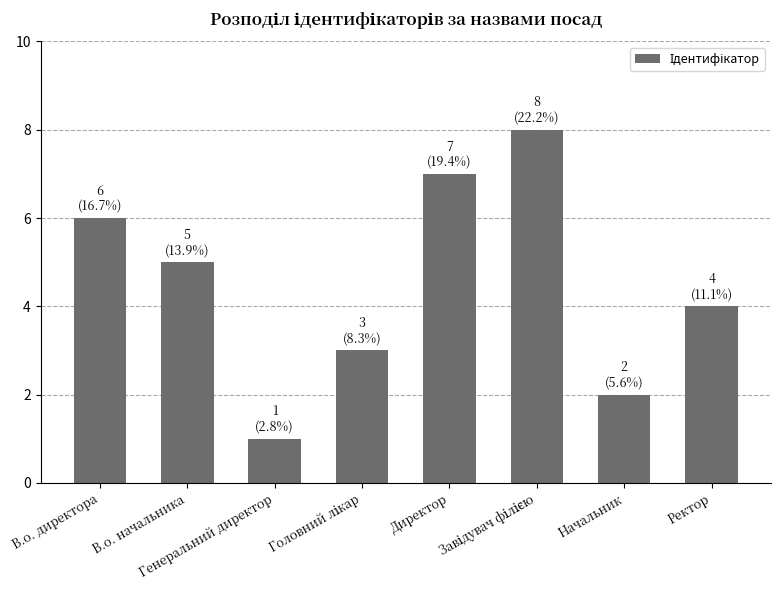

What position from the left is Директор?

5